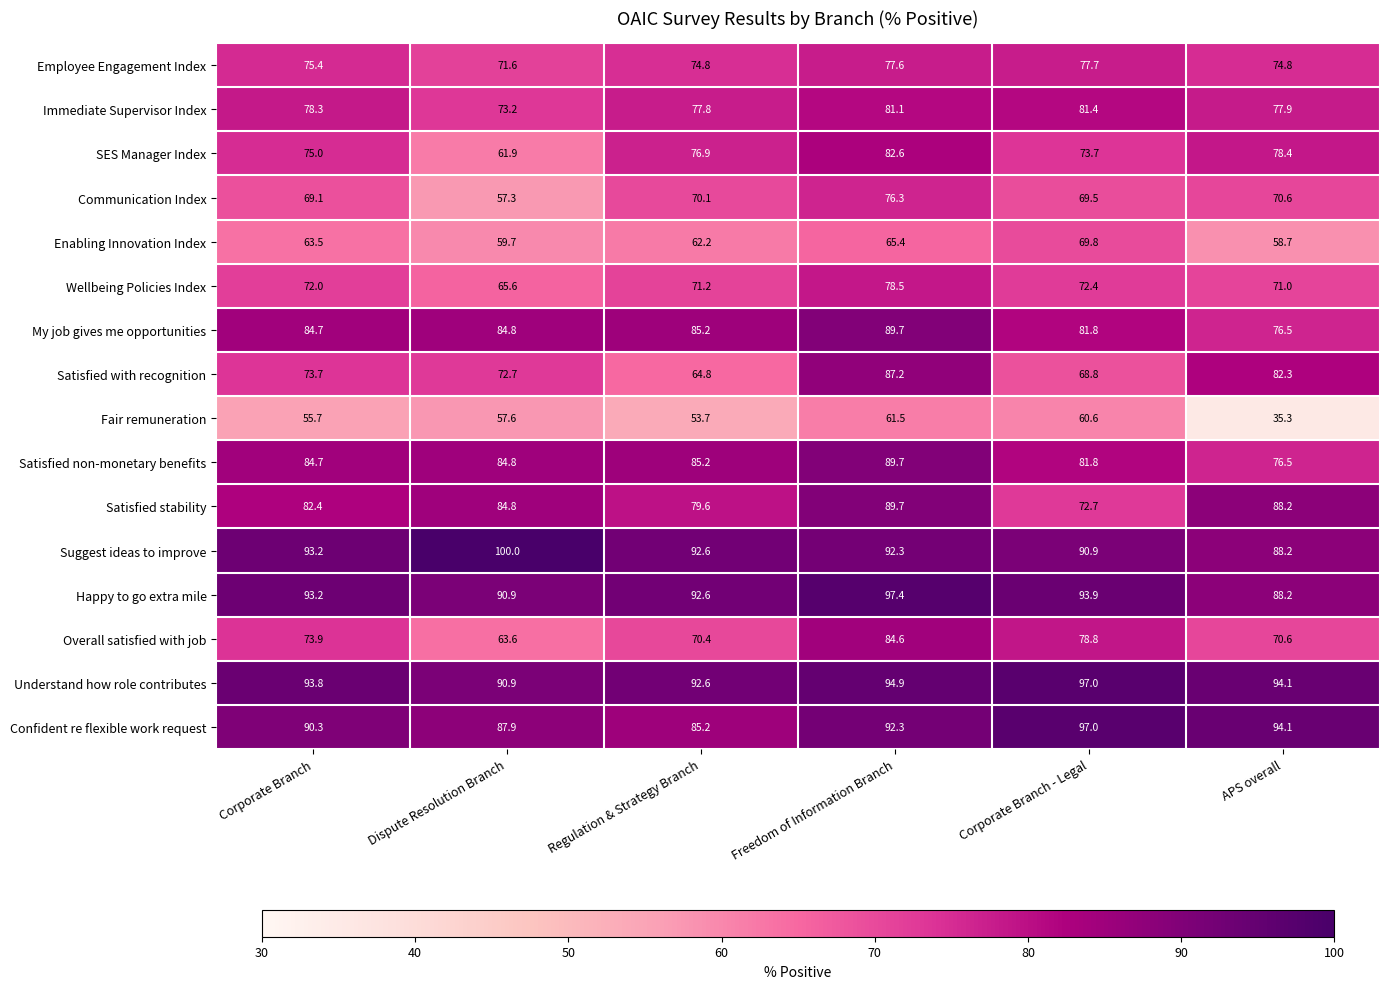

What is the spread (max minus min) of values at Dispute Resolution Branch?

42.7